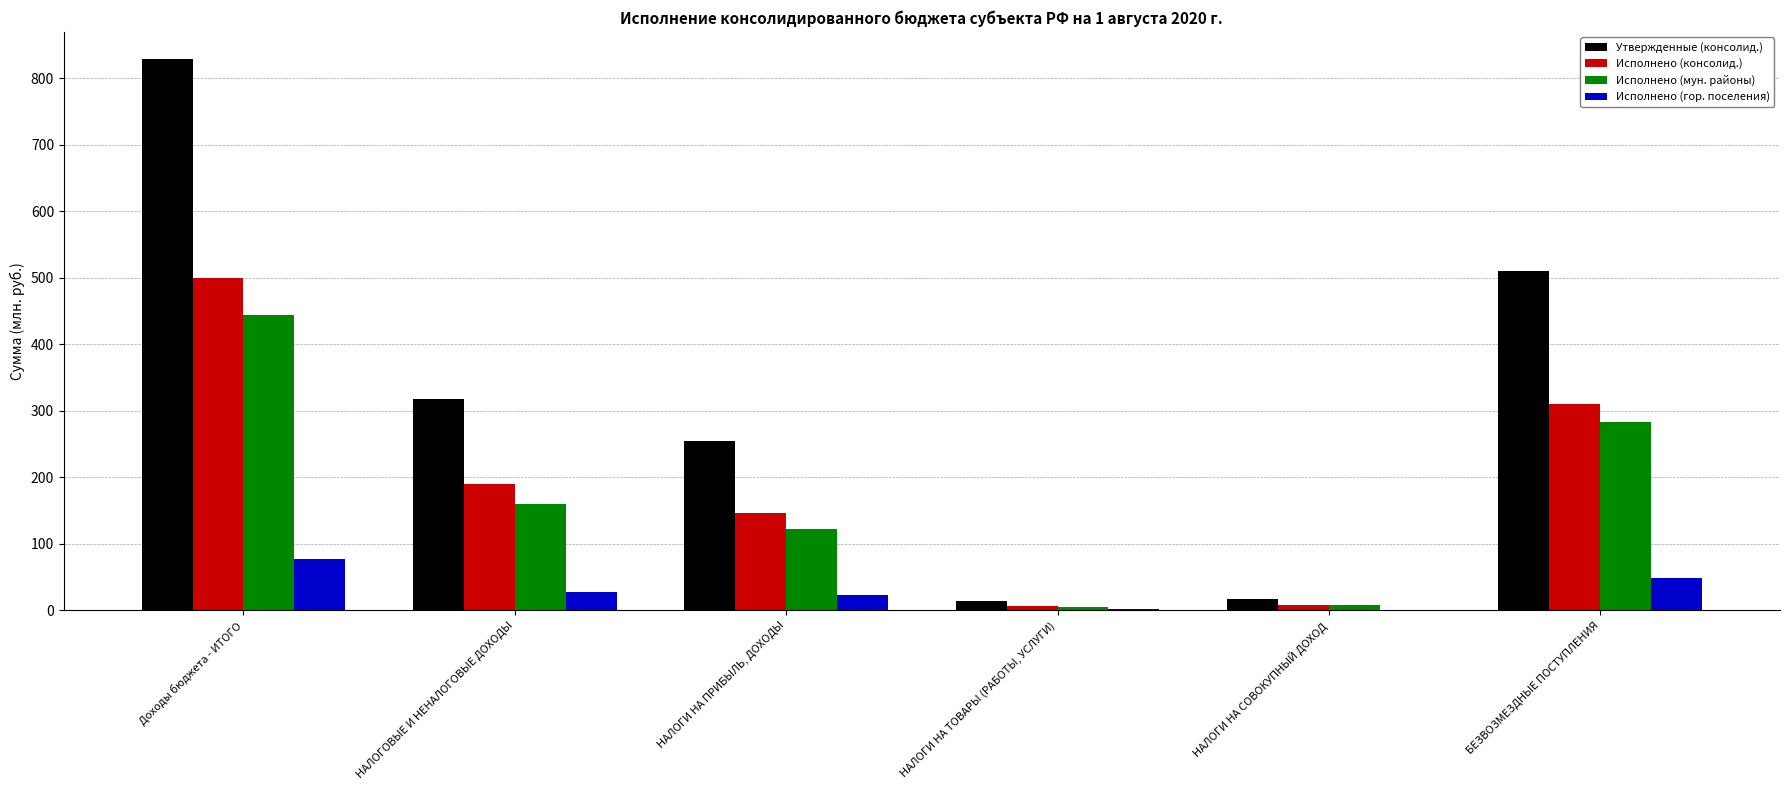

What is the difference between the Исполнено (гор. поселения) values at БЕЗВОЗМЕЗДНЫЕ ПОСТУПЛЕНИЯ and Доходы бюджета - ИТОГО?

28.2